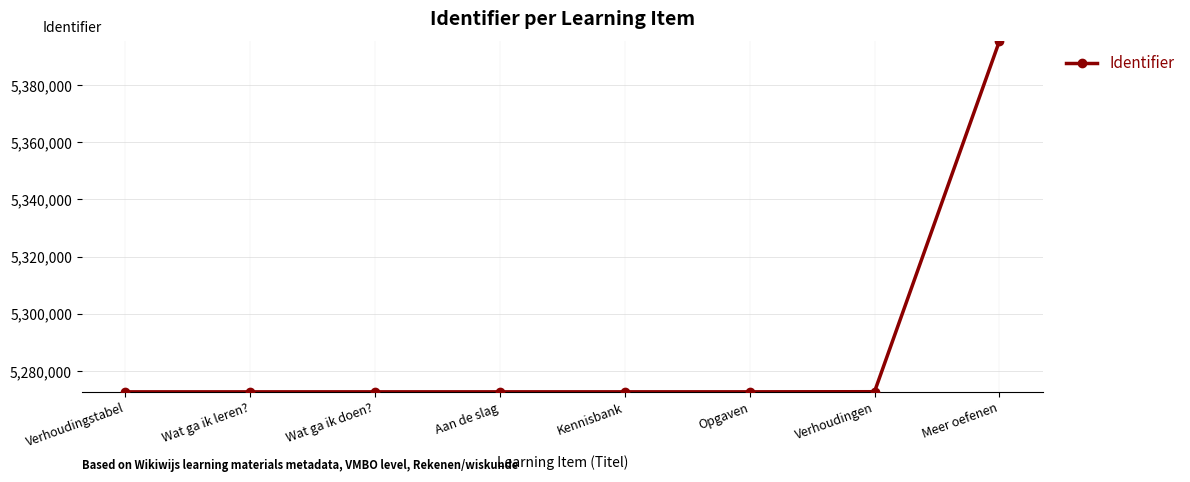

What is the sum of the values at Meer oefenen and Kennisbank?

10667955